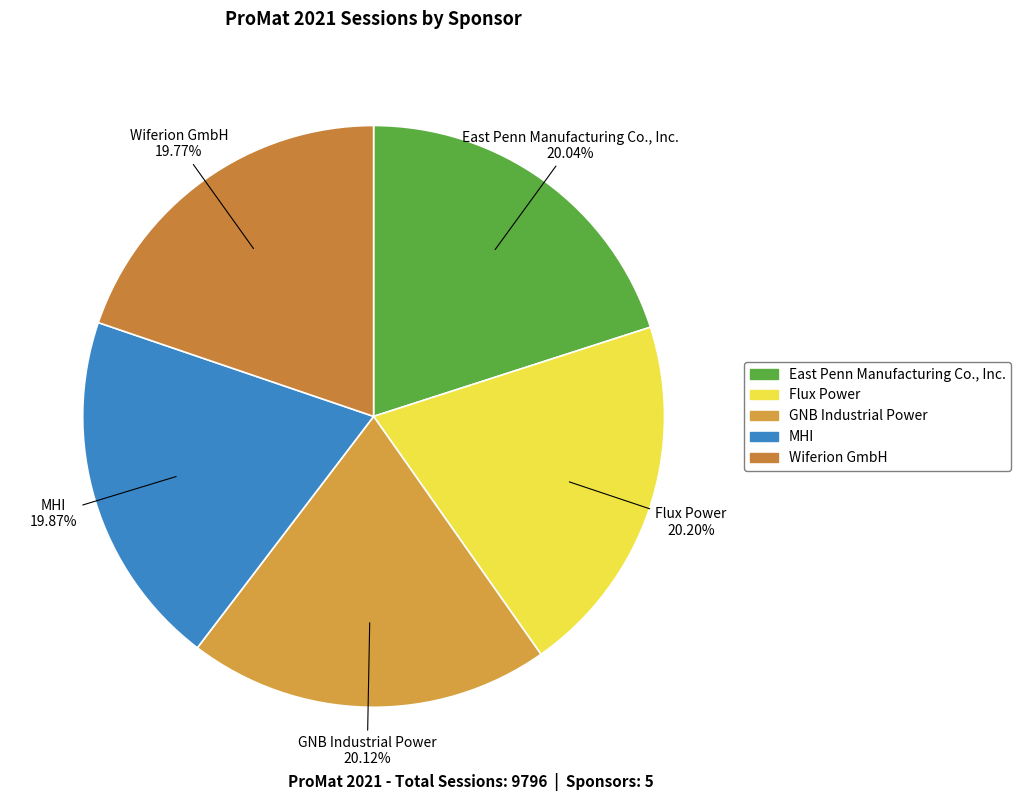

Rank the categories by value from highest to lowest.

Flux Power, GNB Industrial Power, East Penn Manufacturing Co., Inc., MHI, Wiferion GmbH